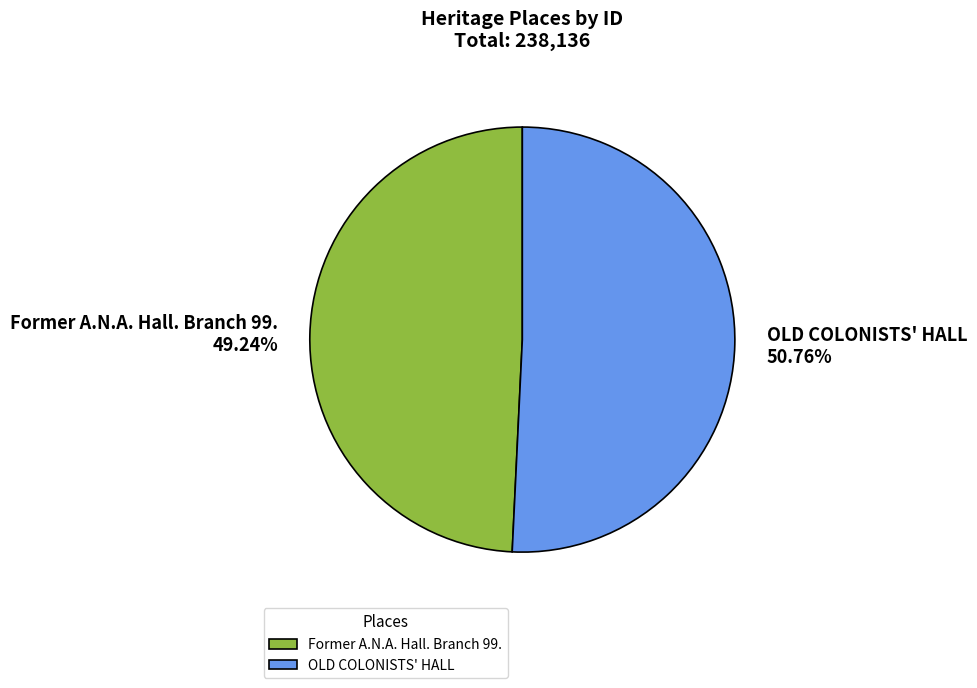

How many segments does this pie chart have?

2